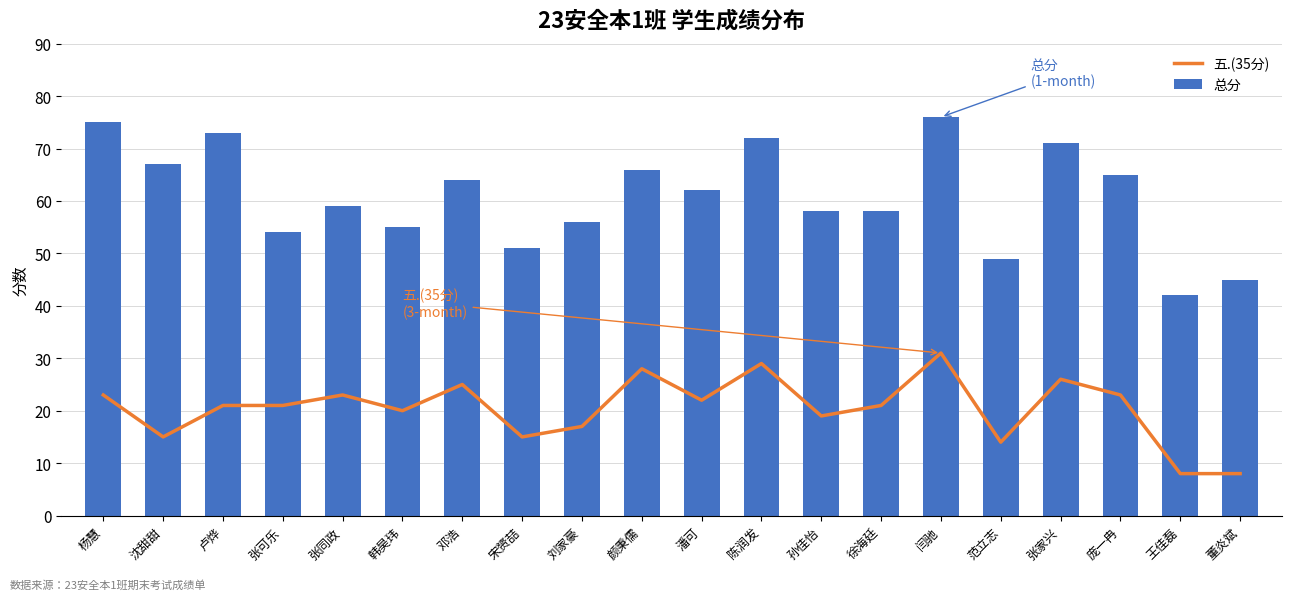

How many groups of bars are there?

20